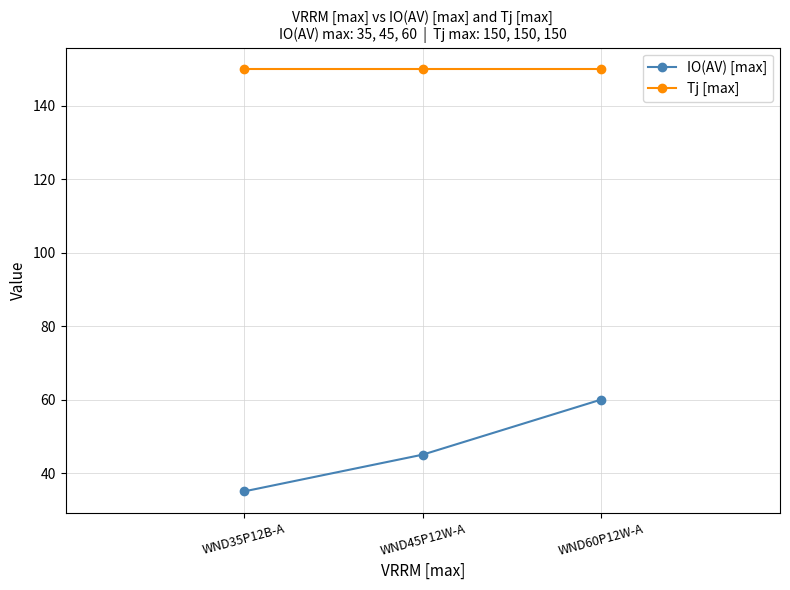

What is the value of the Tj [max] point at the 2nd from the left?

150